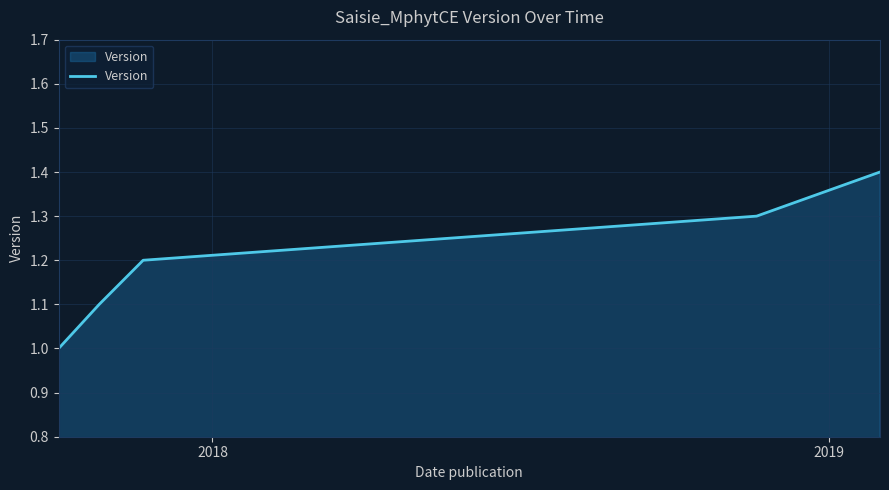

What is the maximum value shown in the chart?

1.4